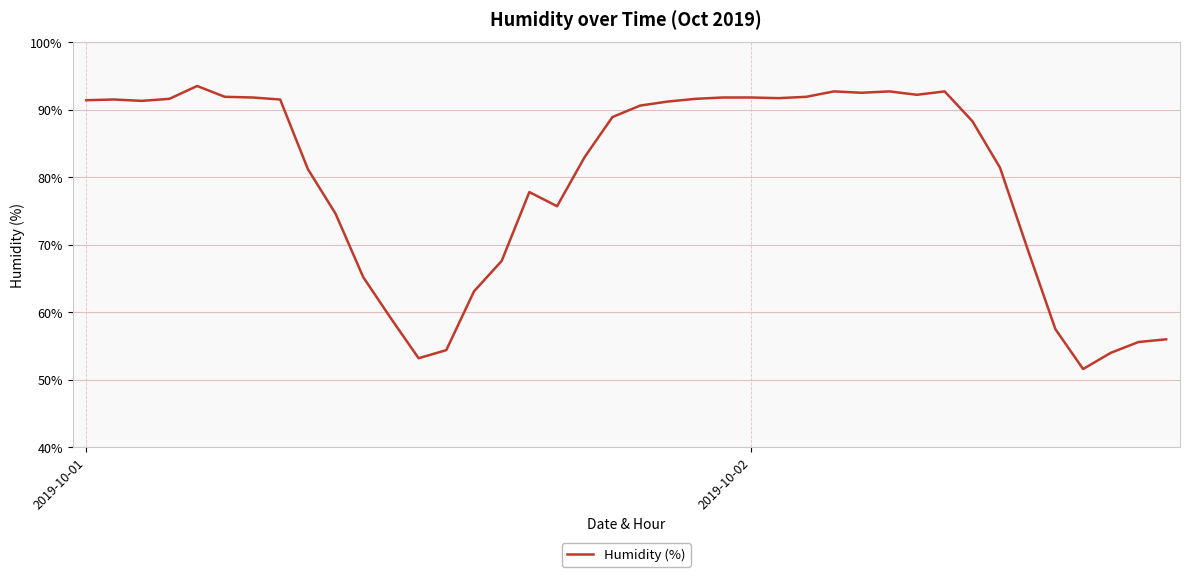

What is the smallest value displayed?

51.6